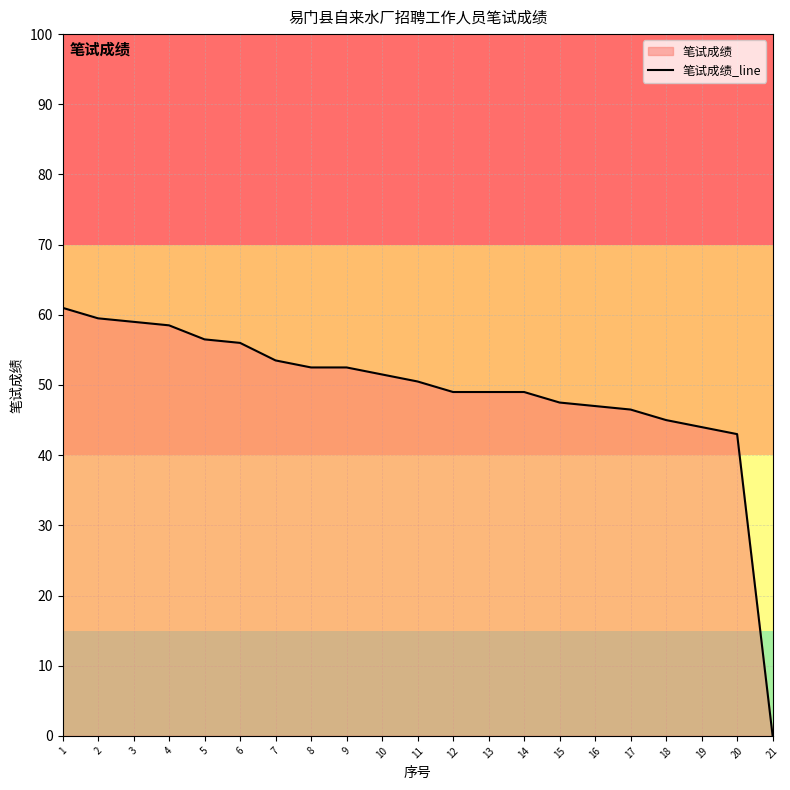

Which has a higher value, 3 or 2?

2